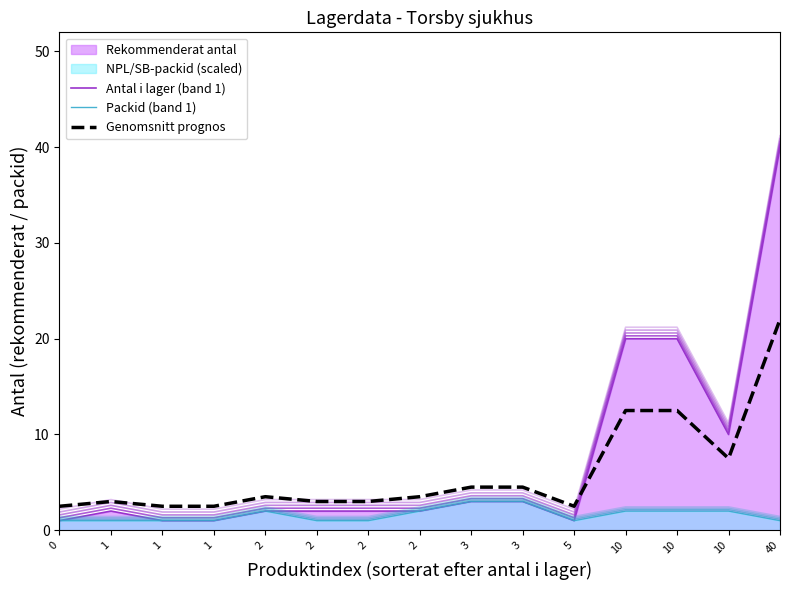

How many categories are shown in the chart?

15